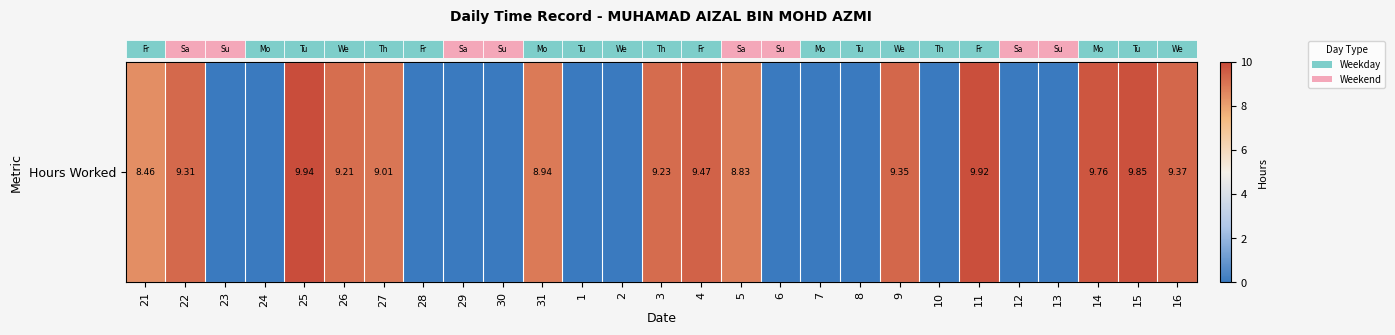

Rank the categories by value from highest to lowest.

25, 11, 15, 14, 4, 16, 9, 22, 3, 26, 27, 31, 5, 21, 23, 24, 28, 29, 30, 1, 2, 6, 7, 8, 10, 12, 13